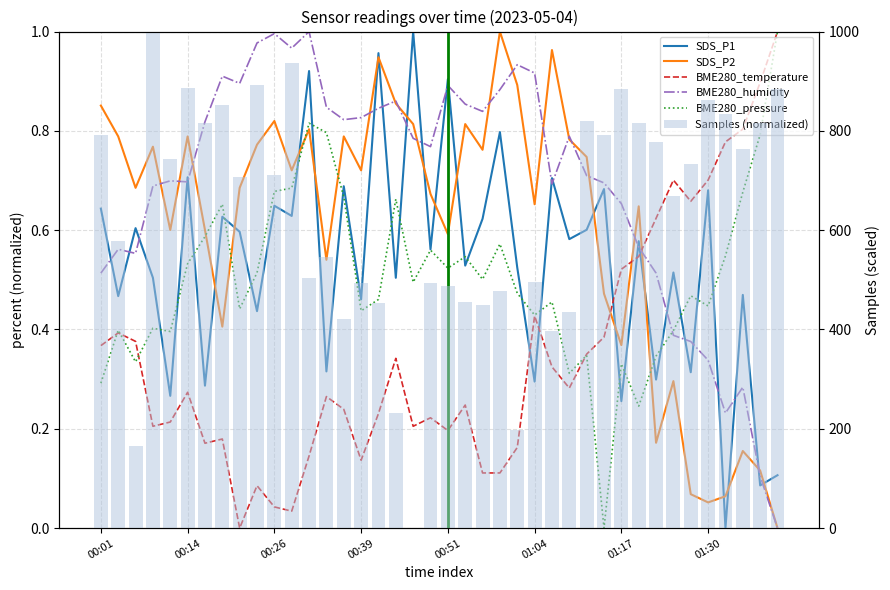

Is it true that Samples (normalized) equals 816.1 at 31?

True